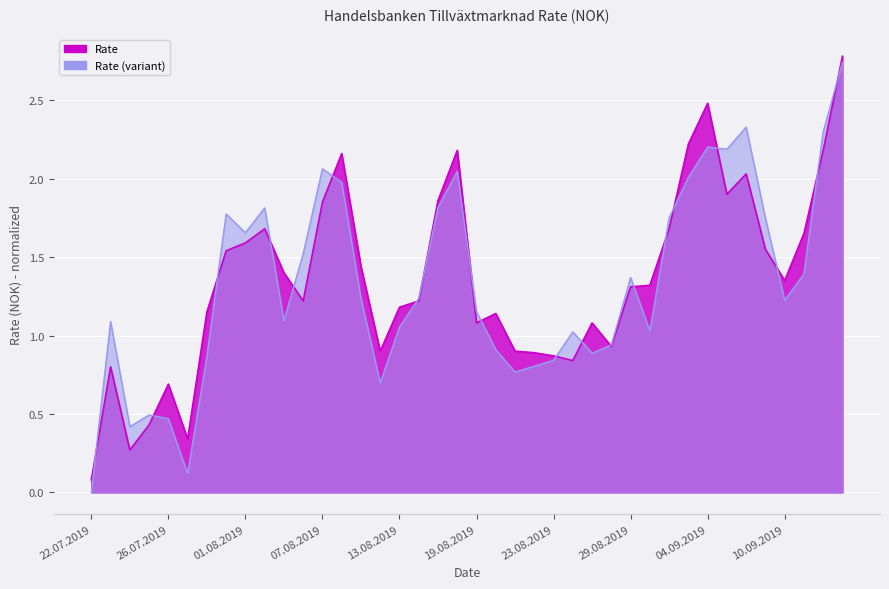

What position from the left is 04.09.2019?

33